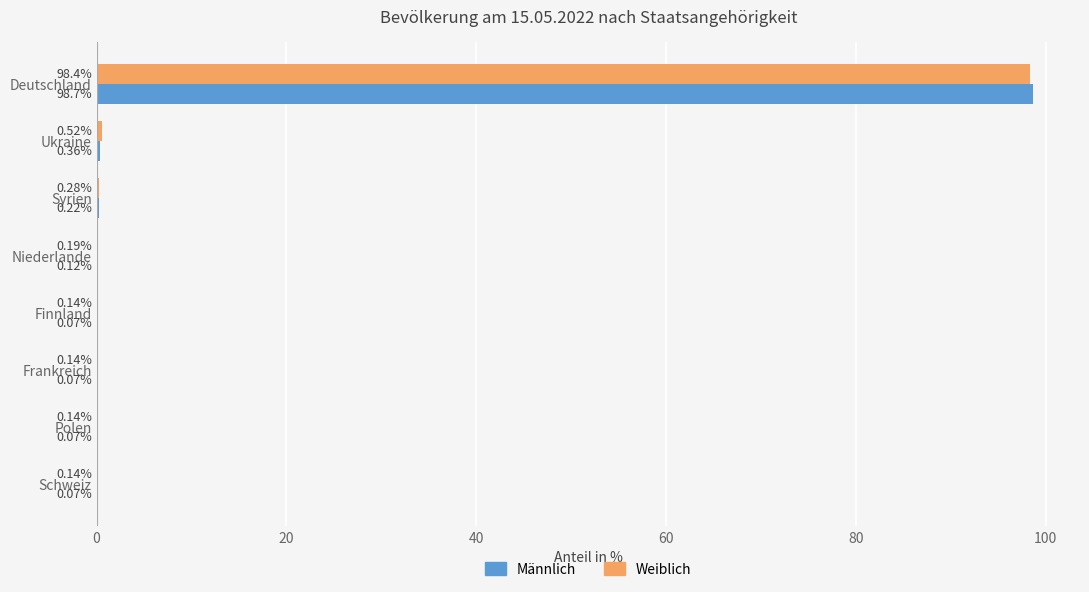

Between Ukraine and Finnland, which series saw the biggest shift?

Weiblich